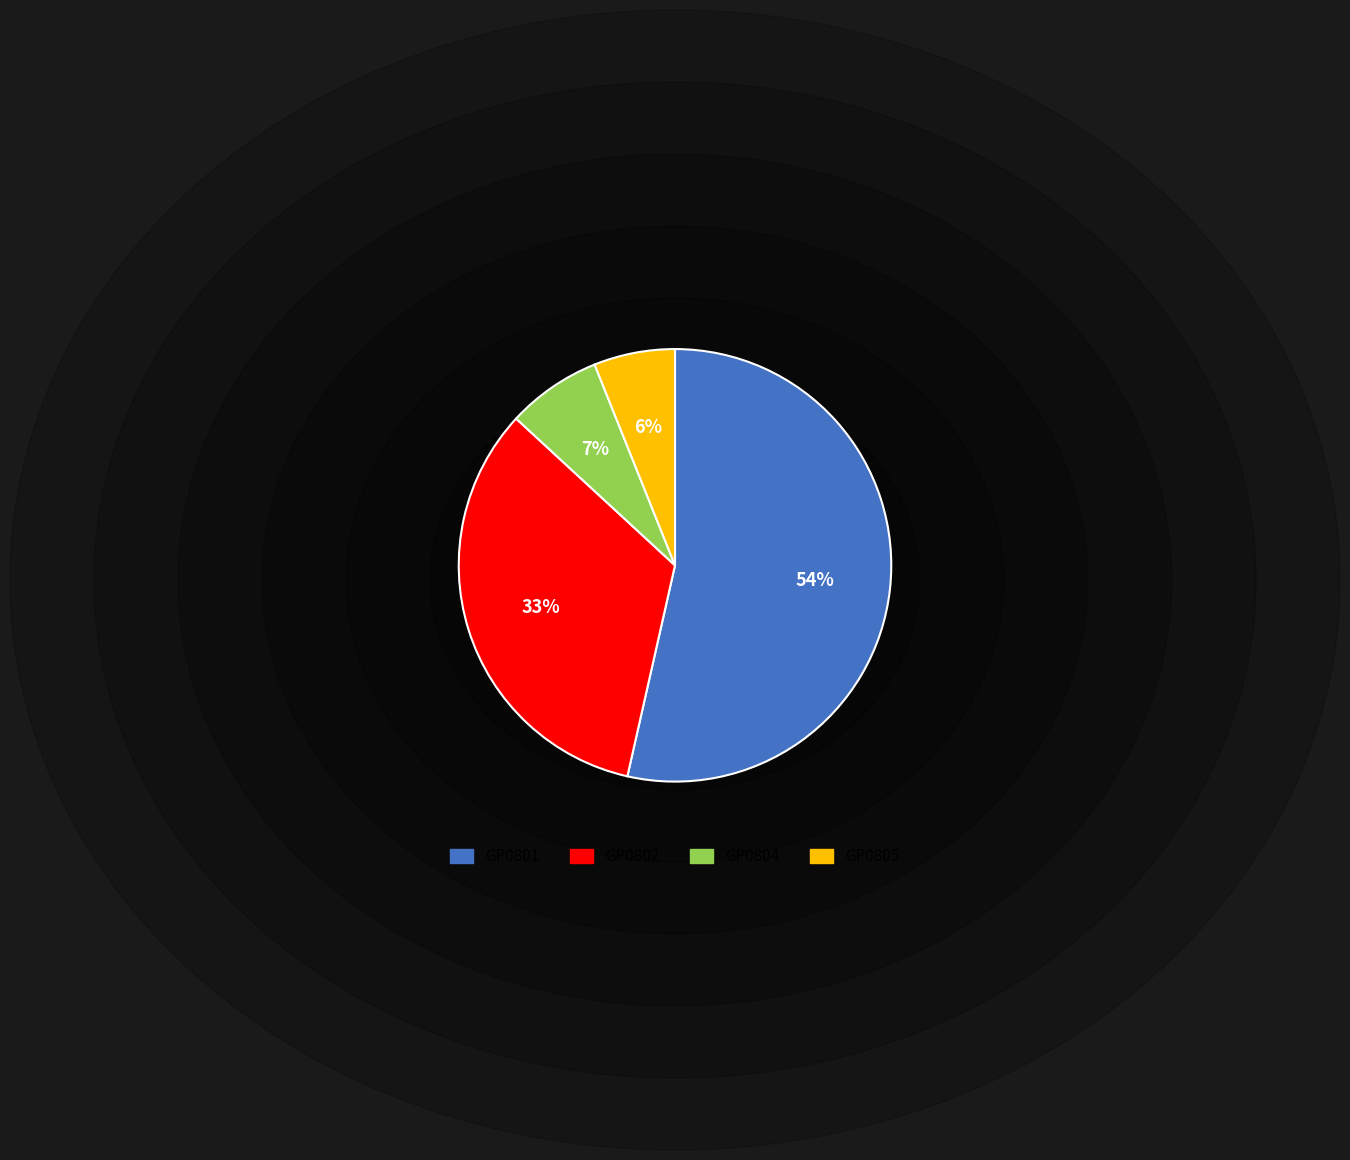

To the nearest percent, what portion does GP0804 represent?

7%